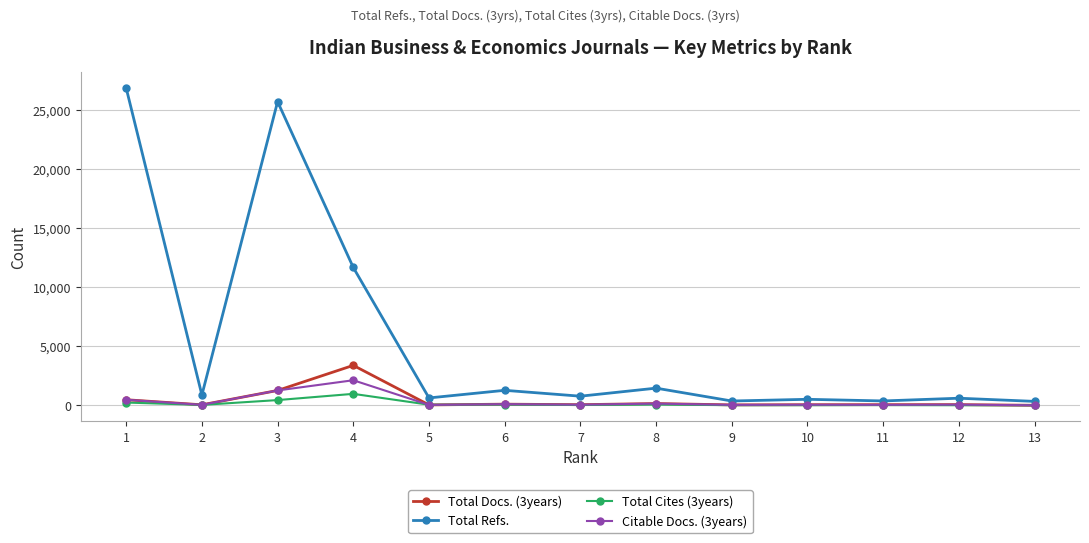

True or false: Total Refs. has more than 0 interior local peaks.

True